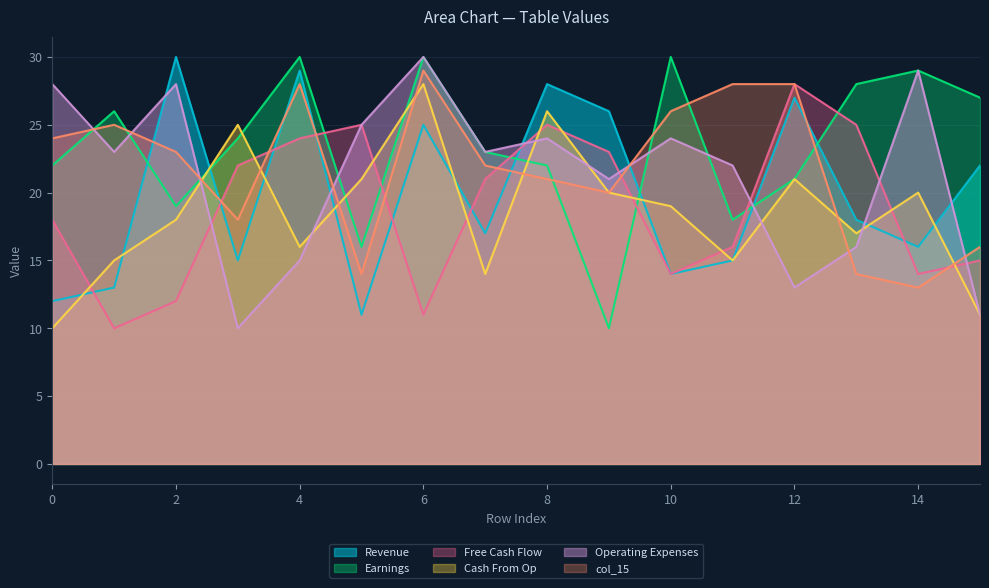

Which series has the largest range (max minus min)?

col_6